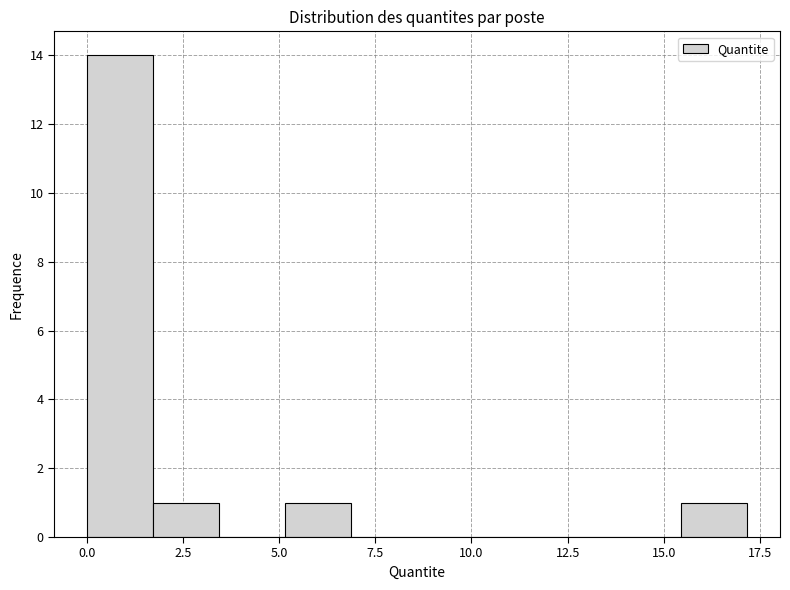

Around what value on the x-axis is the tallest bar? Give the approximate position of its centre, as read against the axis.

1.0